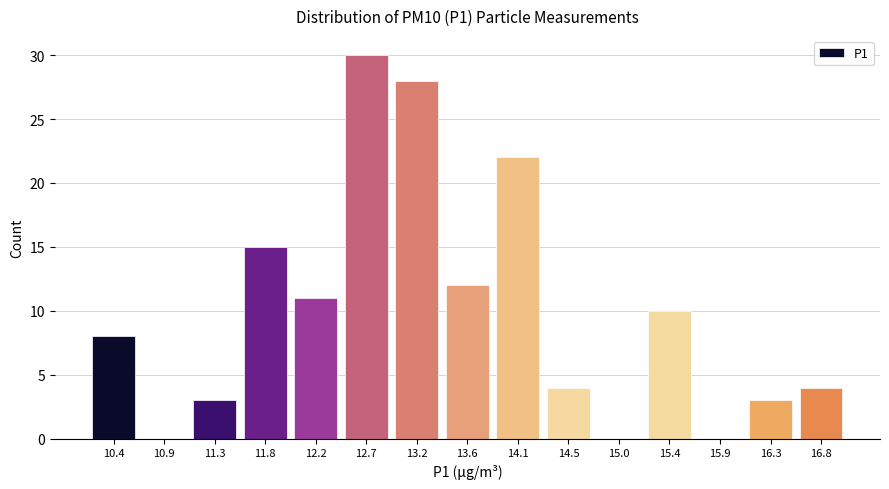

Reading left to right, list all the values displayed in this chart.

10.4=8	10.9=0	11.3=3	11.8=15	12.2=11	12.7=30	13.2=28	13.6=12	14.1=22	14.5=4	15.0=0	15.4=10	15.9=0	16.3=3	16.8=4